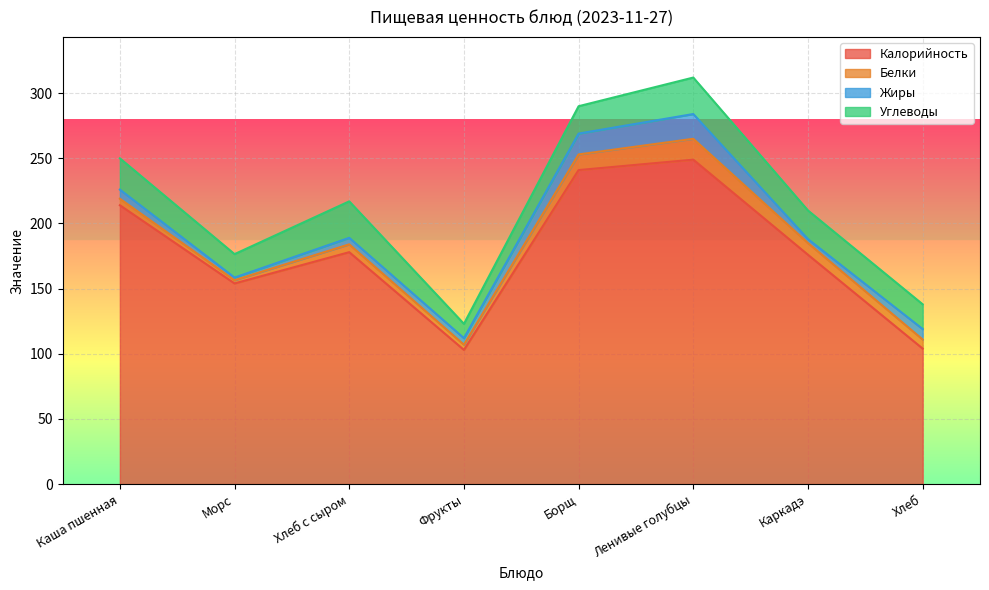

What is the difference between the maximum and minimum values in the Углеводы series?

17.0